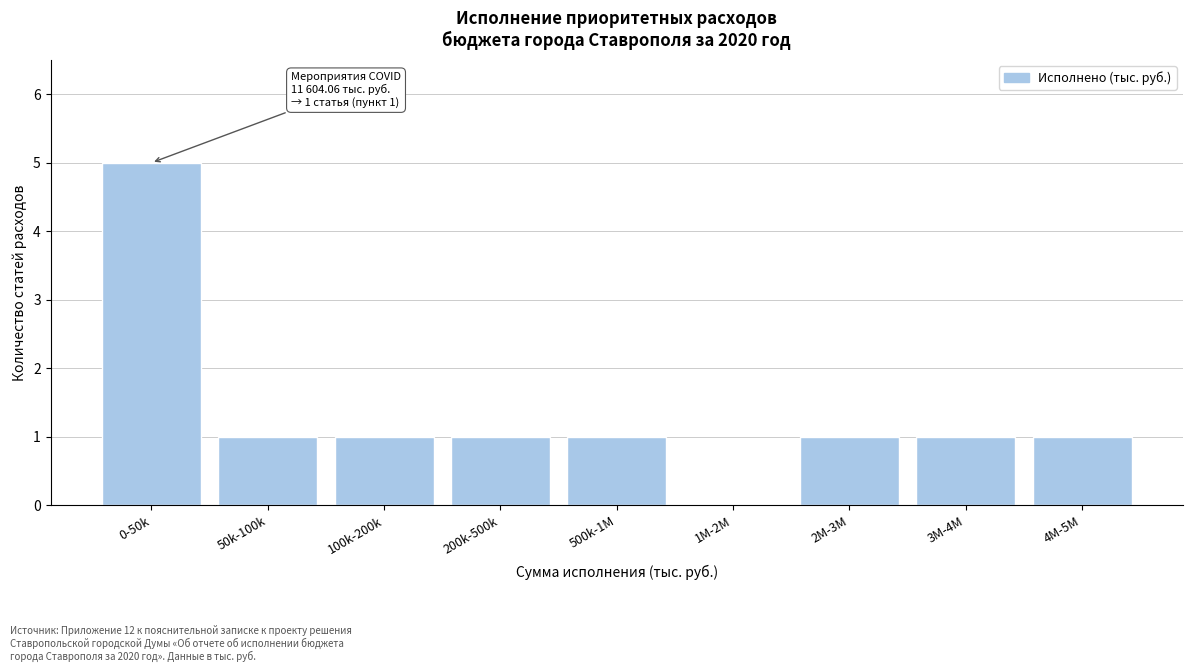

Reading left to right, what are all the values shown in this chart?

0-50k=5	50k-100k=1	100k-200k=1	200k-500k=1	500k-1M=1	1M-2M=0	2M-3M=1	3M-4M=1	4M-5M=1